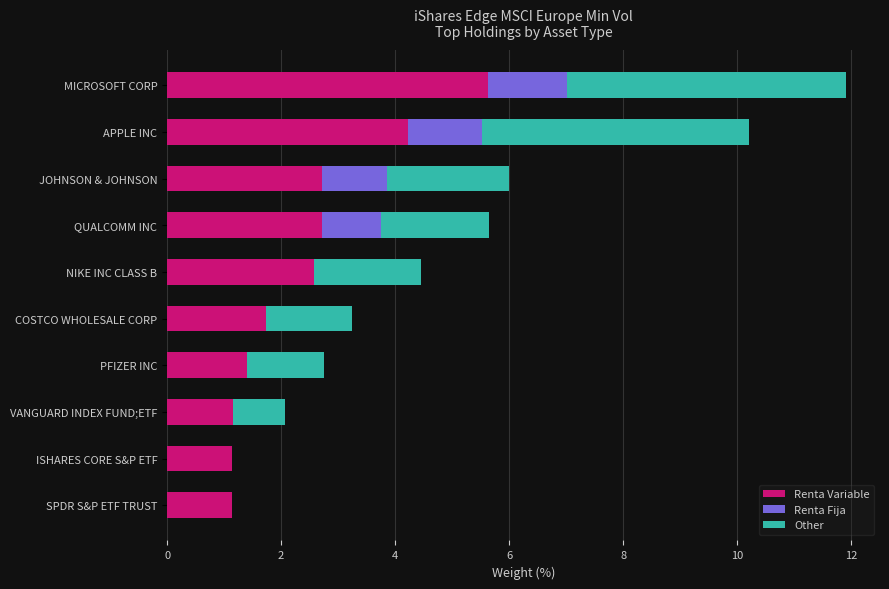

True or false: Renta Variable has a value of 4.4 at NIKE INC CLASS B.

False